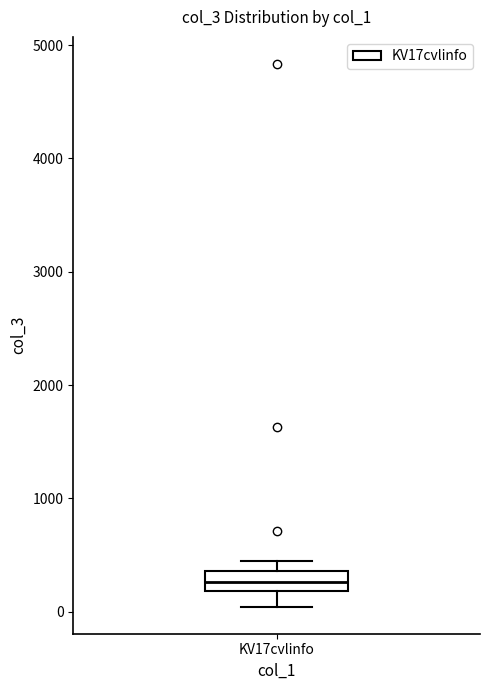

Read this box plot against the y-axis: the position of the median line, the range covered by the box, and the ends of both whiskers. The values are not printed on the chart, so give them approximately, as read against the axis.

median 300, box 200 to 400, whiskers 0 to 500